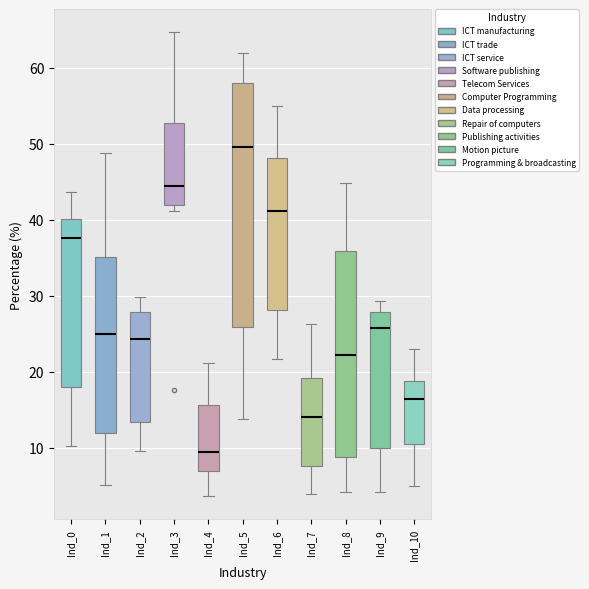

Comparing the boxes themselves (not the whiskers), which one is the tallest?

Ind_5